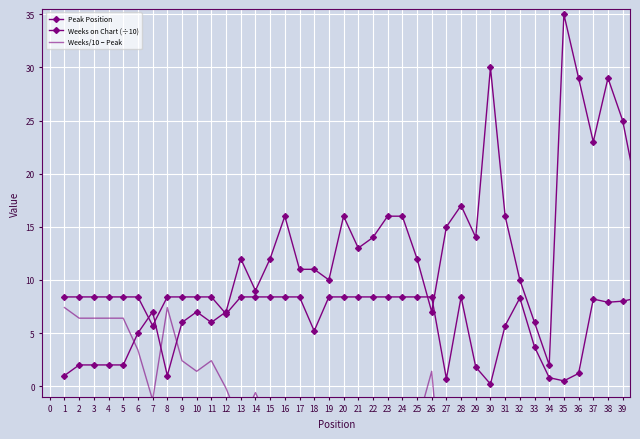

What is the sum of all Weeks/10 − Peak values?

-217.4